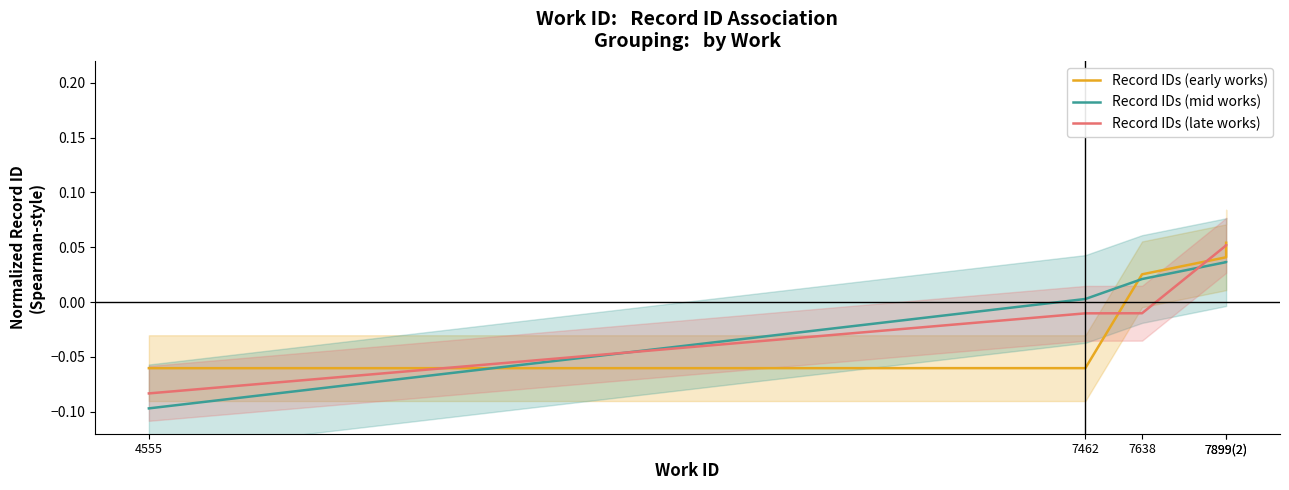

Where do Record IDs (mid works) and Record IDs (early works) first cross each other?

4555 and 7462